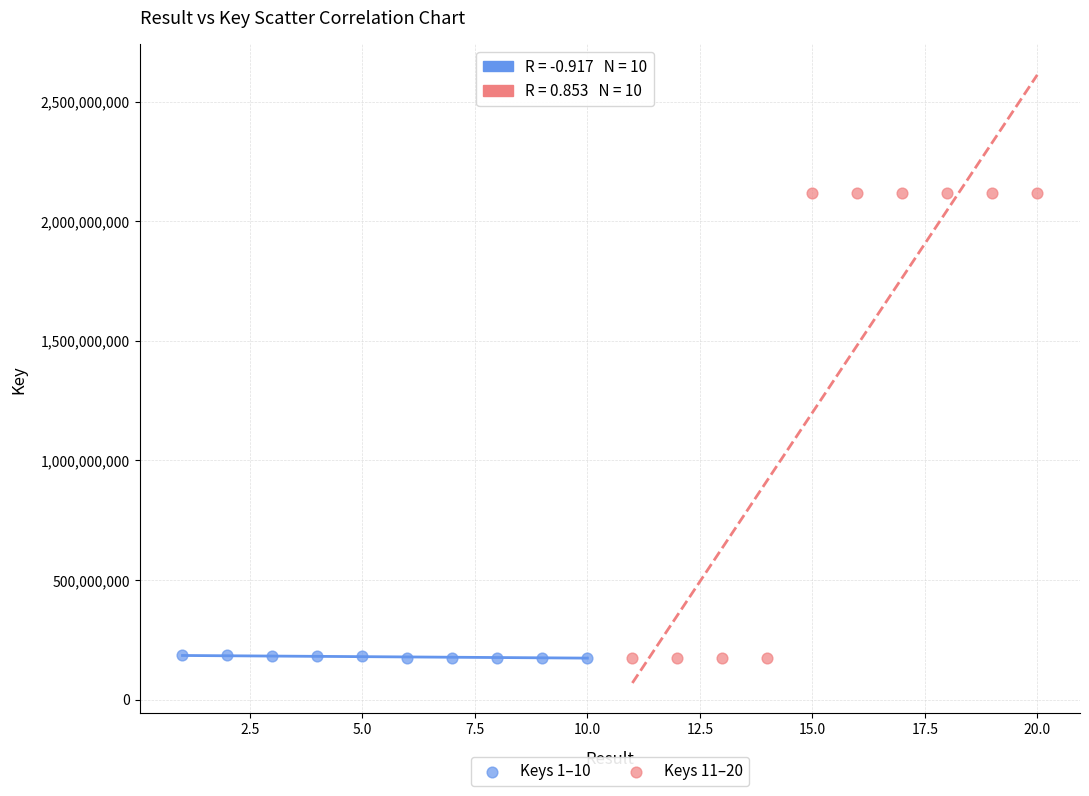

Which series reaches the maximum Y coordinate?

Keys 11–20